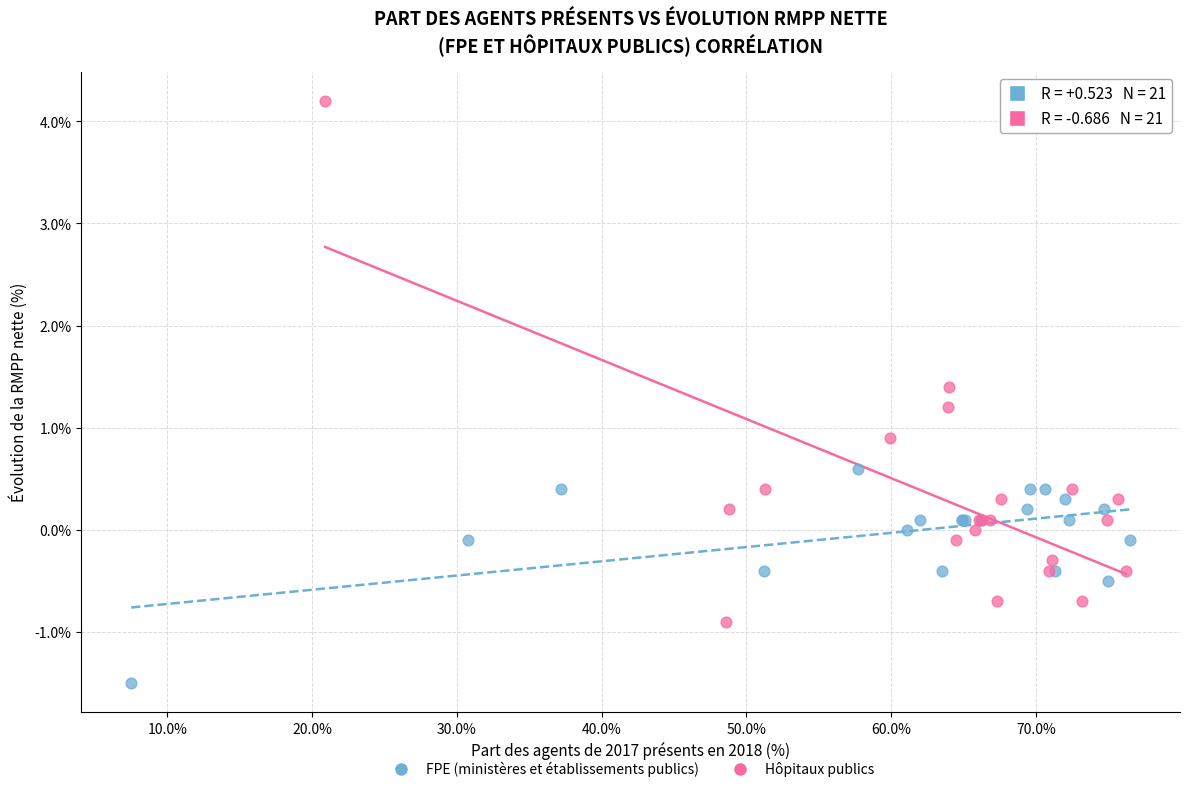

Which series reaches the minimum Y coordinate?

FPE (ministères et établissements publics)